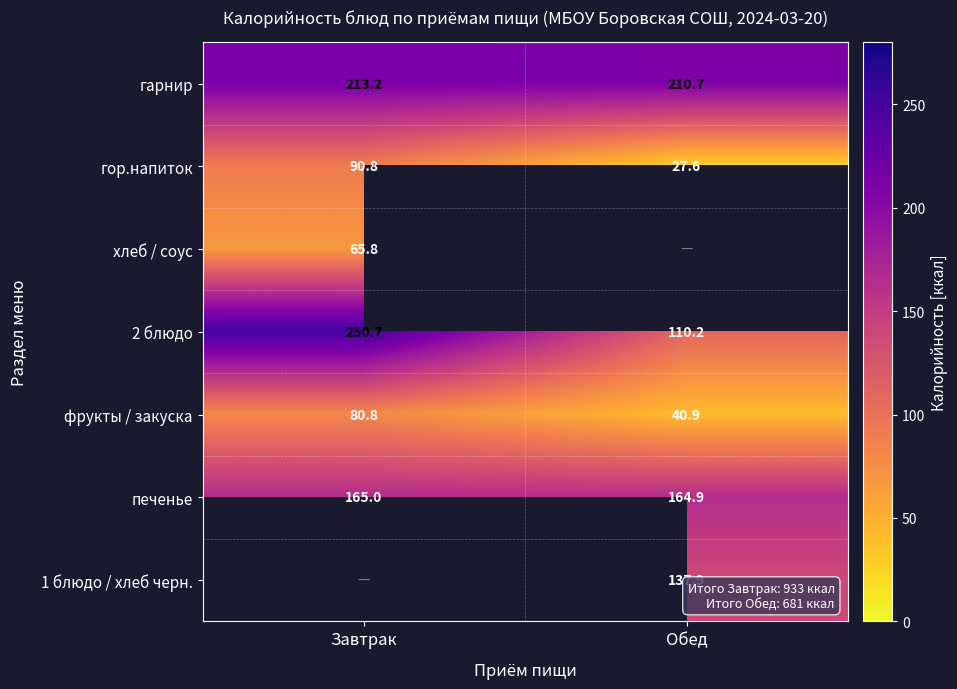

Count the печенье values in the range 164 to 165.

2